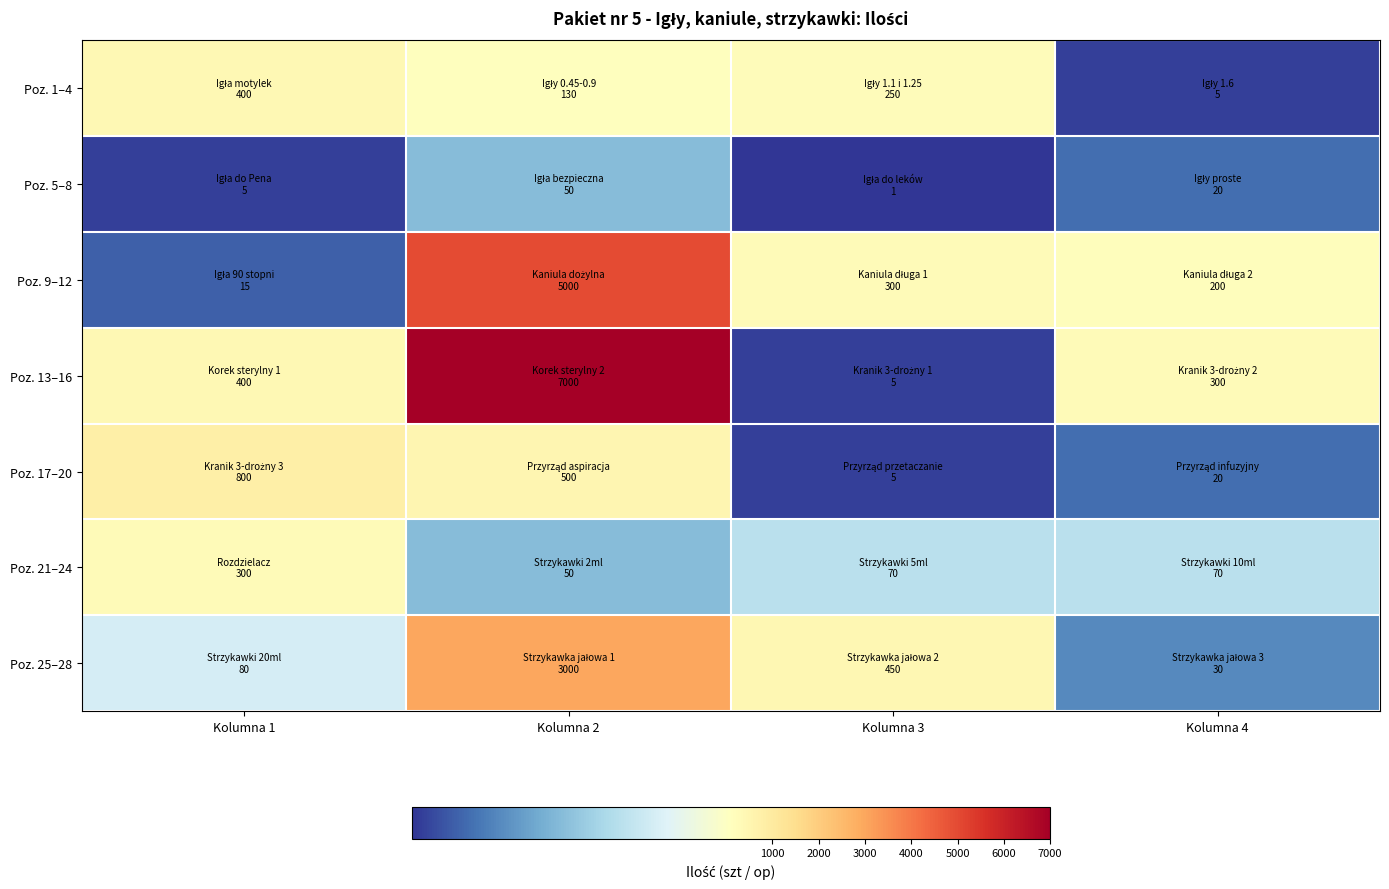

Reading right to left, list all the values displayed in this chart.

Poz. 1–4: Kolumna 4=5	Kolumna 3=250	Kolumna 2=130	Kolumna 1=400
Poz. 5–8: Kolumna 4=20	Kolumna 3=1	Kolumna 2=50	Kolumna 1=5
Poz. 9–12: Kolumna 4=200	Kolumna 3=300	Kolumna 2=5000	Kolumna 1=15
Poz. 13–16: Kolumna 4=300	Kolumna 3=5	Kolumna 2=7000	Kolumna 1=400
Poz. 17–20: Kolumna 4=20	Kolumna 3=5	Kolumna 2=500	Kolumna 1=800
Poz. 21–24: Kolumna 4=70	Kolumna 3=70	Kolumna 2=50	Kolumna 1=300
Poz. 25–28: Kolumna 4=30	Kolumna 3=450	Kolumna 2=3000	Kolumna 1=80